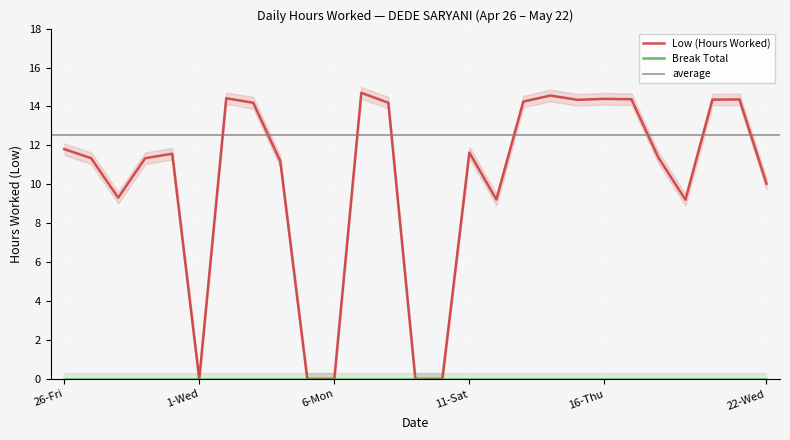

What is the label of the 9th point from the right?

14-Tue